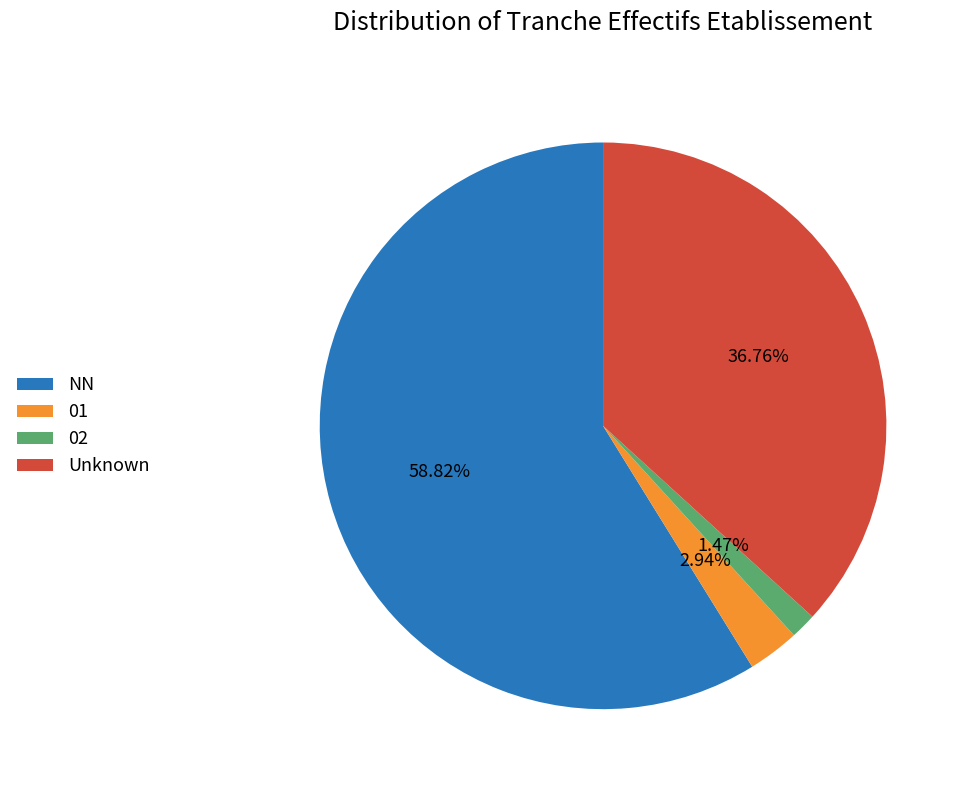

How many segments does this pie chart have?

4